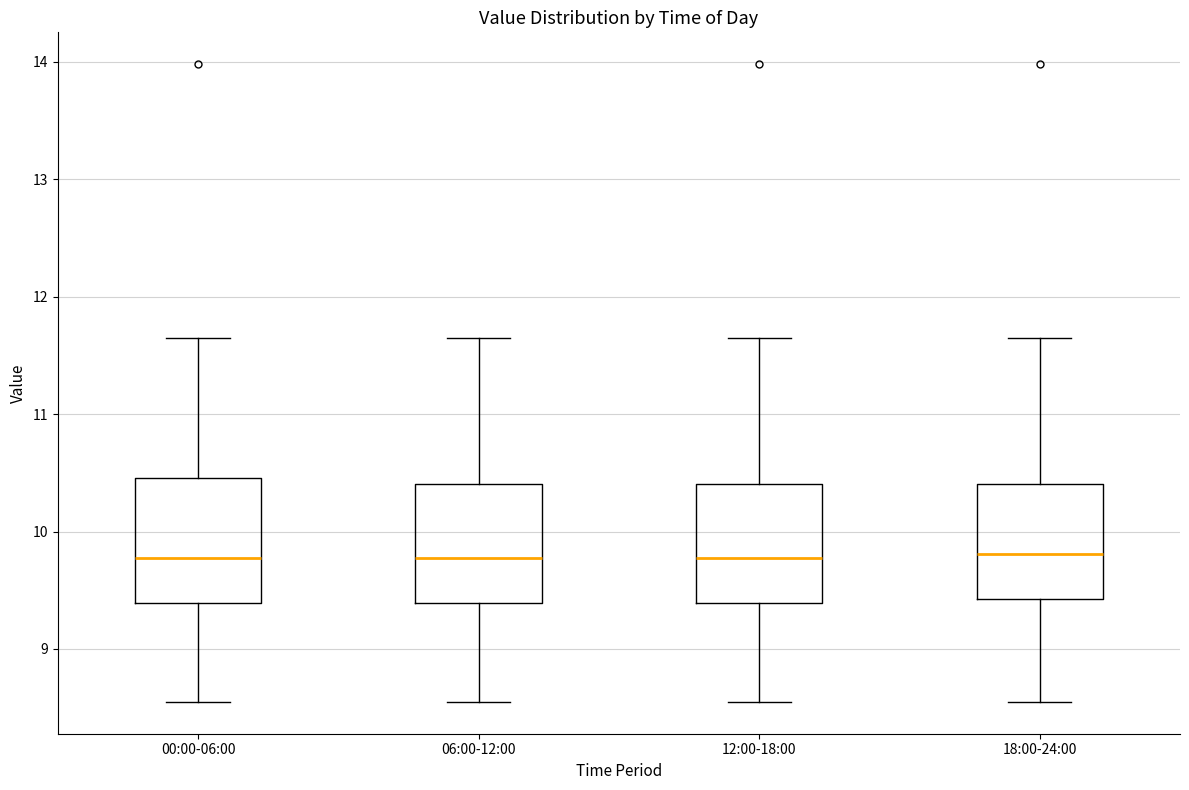

Reading left to right, read every box against the y-axis: the position of its median line, the range the box covers, and the ends of its whiskers. The values are not printed on the chart, so give them approximately, as read against the axis.

00:00-06:00: median 9.8, box 9.4 to 10.5, whiskers 8.6 to 11.7
06:00-12:00: median 9.8, box 9.4 to 10.4, whiskers 8.6 to 11.7
12:00-18:00: median 9.8, box 9.4 to 10.4, whiskers 8.6 to 11.7
18:00-24:00: median 9.8, box 9.4 to 10.4, whiskers 8.6 to 11.7